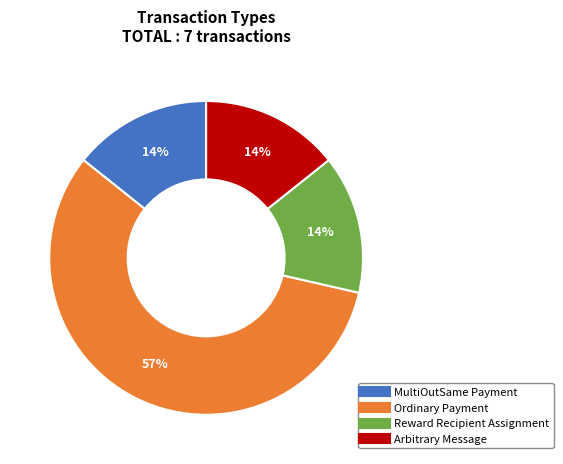

To the nearest percent, what percentage of the pie is Reward Recipient Assignment?

14%